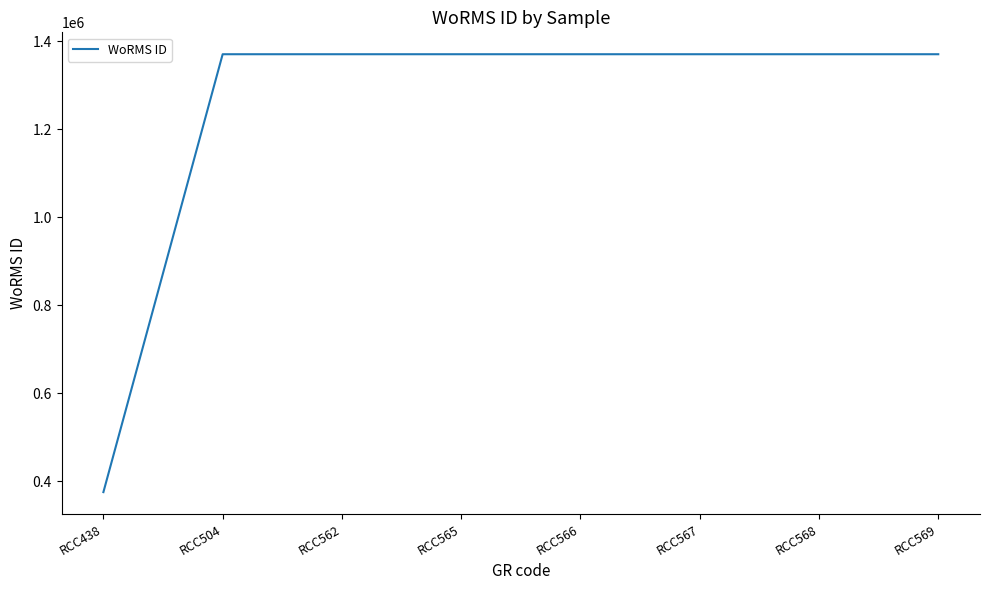

What is the sum of the values at RCC568 and RCC567?

2740574